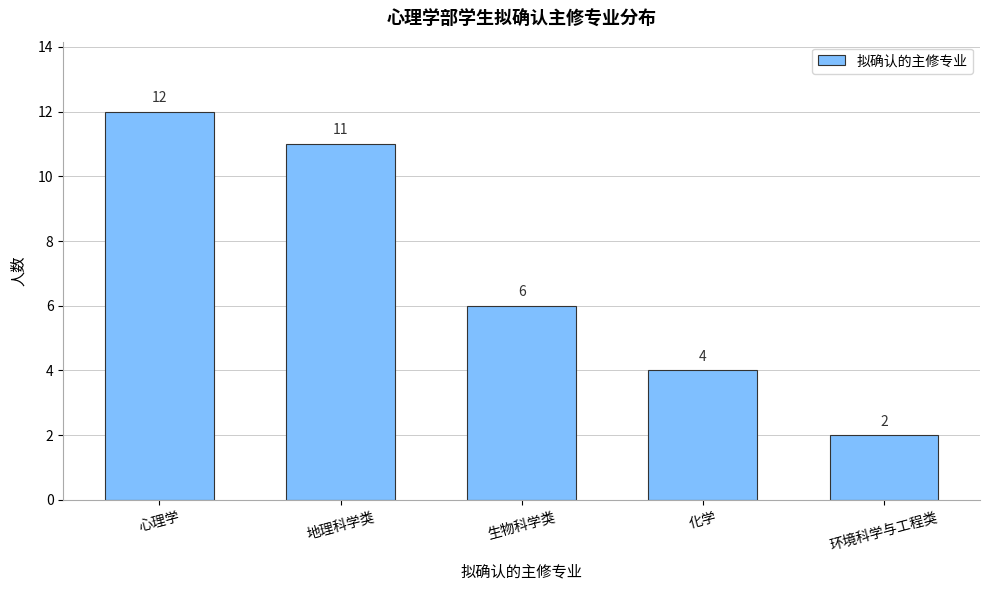

Reading right to left, what are all the values shown in this chart?

2	4	6	11	12